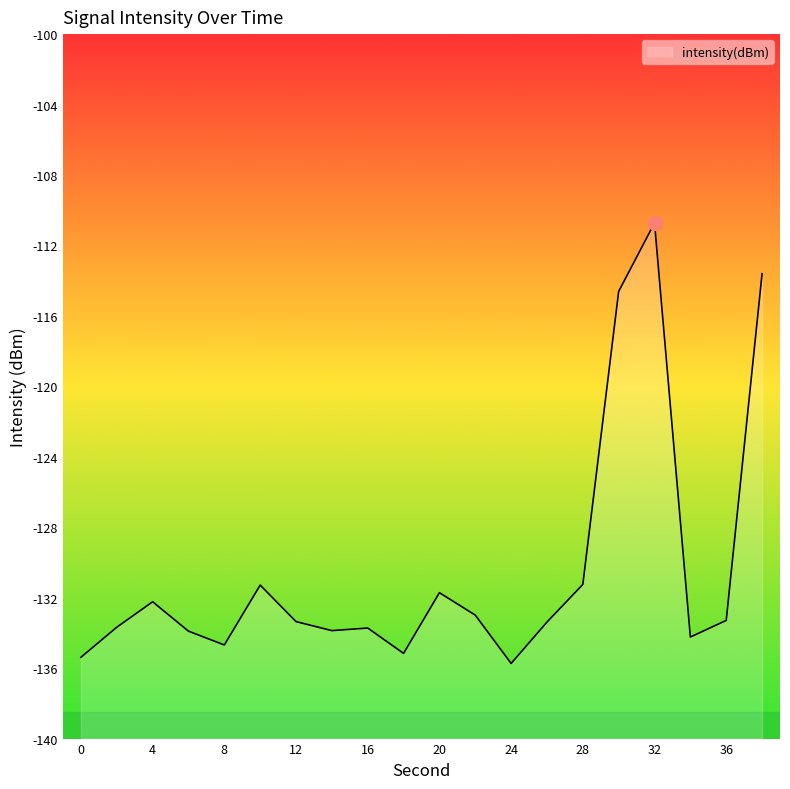

Reading left to right, list all the values displayed in this chart.

0=-135.4	2=-133.7	4=-132.2	6=-133.9	8=-134.7	10=-131.3	12=-133.4	14=-133.9	16=-133.7	18=-135.2	20=-131.7	22=-133.0	24=-135.7	26=-133.4	28=-131.2	30=-114.6	32=-110.7	34=-134.2	36=-133.3	38=-113.6